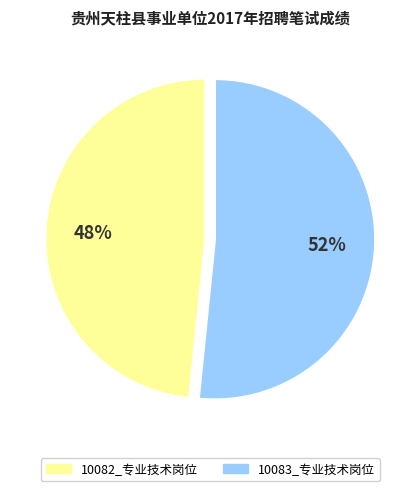

To the nearest percent, what is the average slice percentage?

50%